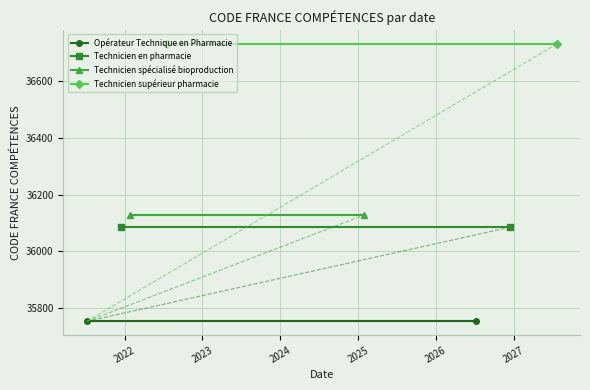

What is the sum of all Technicien en pharmacie values?

72170